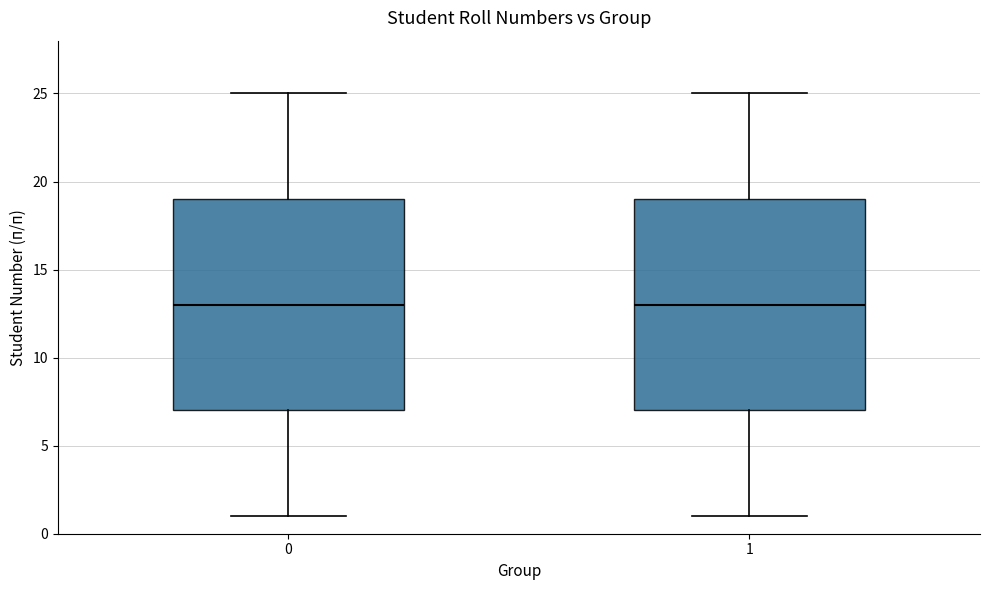

Reading left to right, transcribe this box plot: for each box, give where its median line is, the range the box spans, and where its two whiskers end, as read against the y-axis. The values are not printed on the chart, so give them approximately, as read against the axis.

0: median 13, box 7 to 19, whiskers 1 to 25
1: median 13, box 7 to 19, whiskers 1 to 25